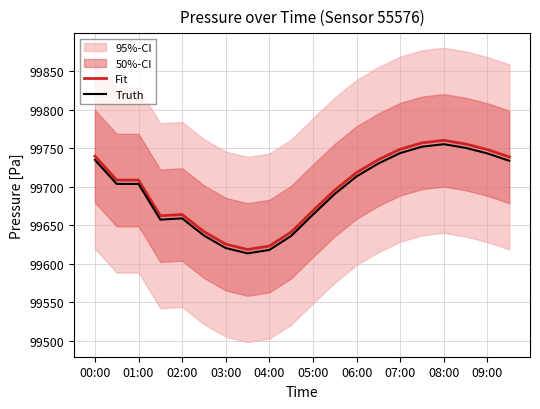

True or false: Fit and Truth cross at least once.

False